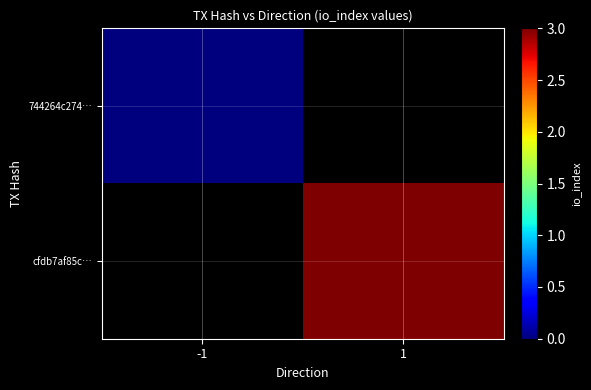

Read the cfdb7af85c… value at 1.

3.0